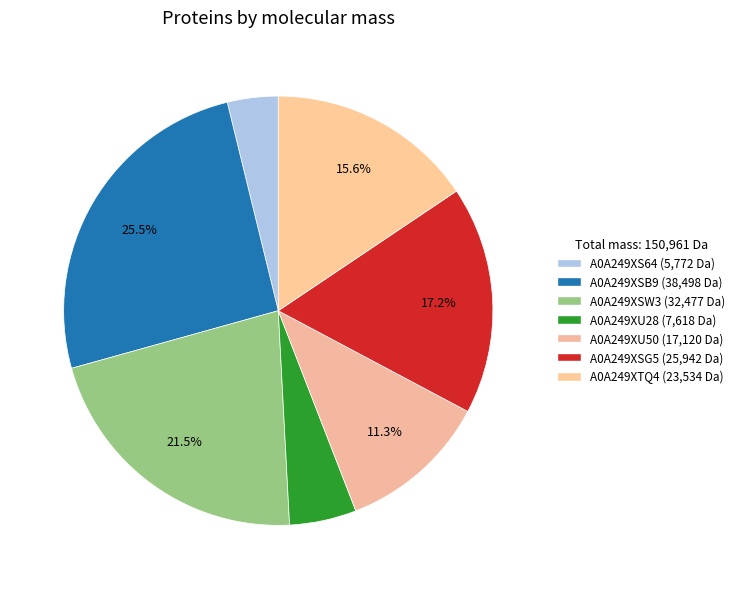

What percentage do A0A249XSG5 and A0A249XS64 together represent?

21.0%